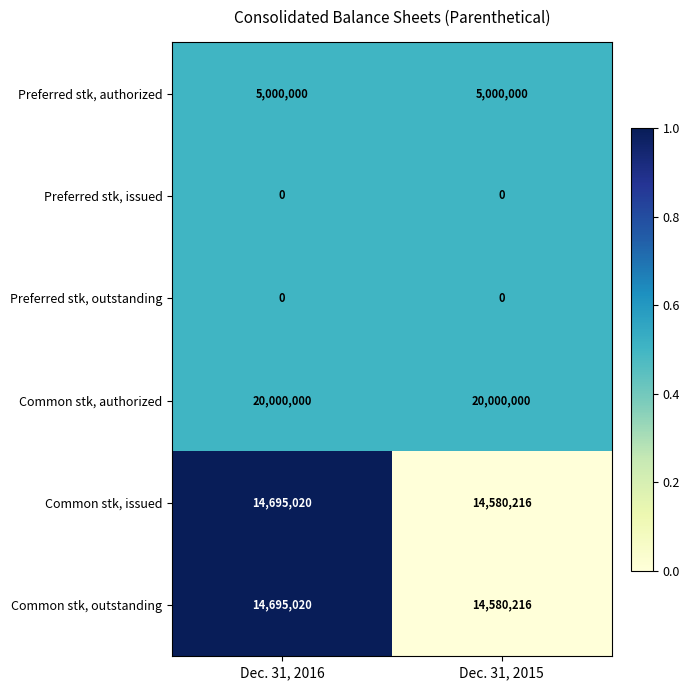

Read the Preferred stk, authorized value at Dec. 31, 2016.

5000000